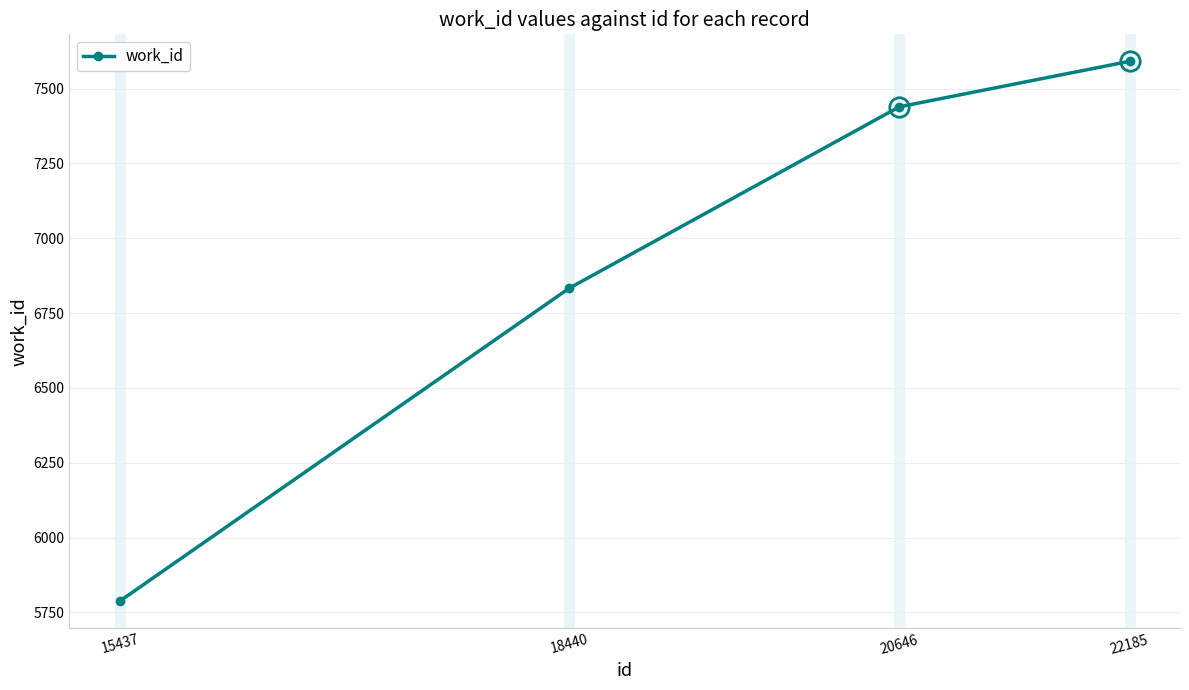

Count the number of categories in the chart.

4